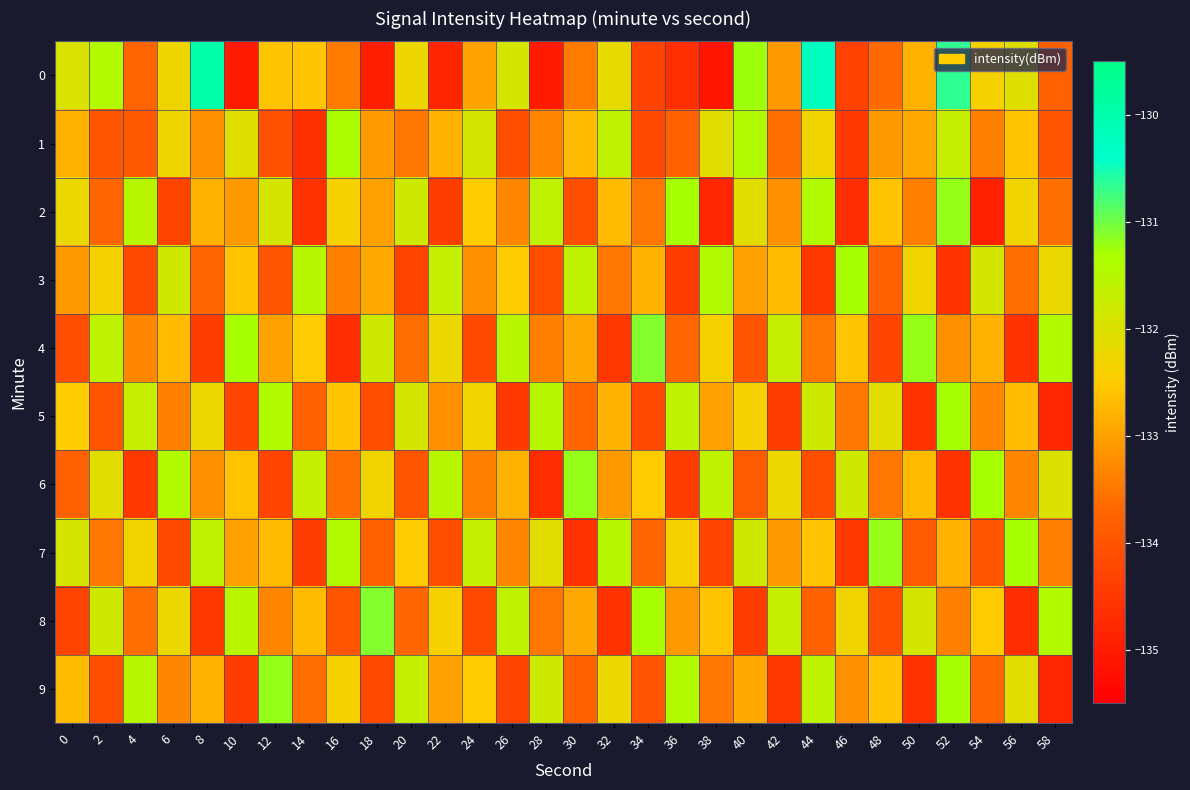

Which has a higher value, 56 or 52?

52